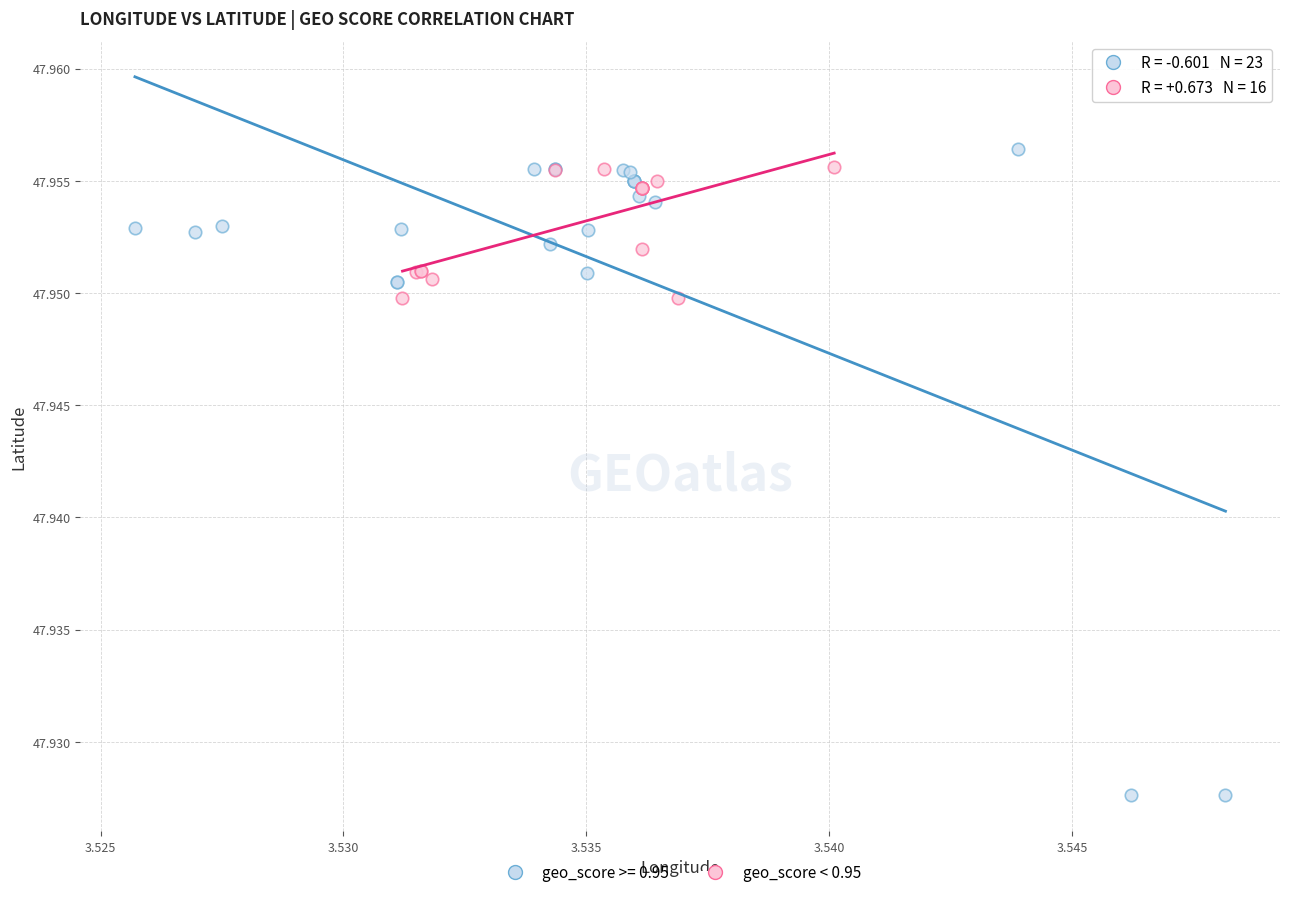

Which series reaches the minimum Y coordinate?

geo_score >= 0.95